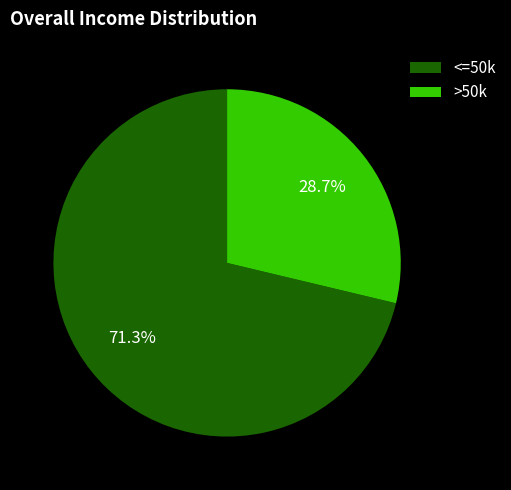

Which slice is the smallest?

>50k